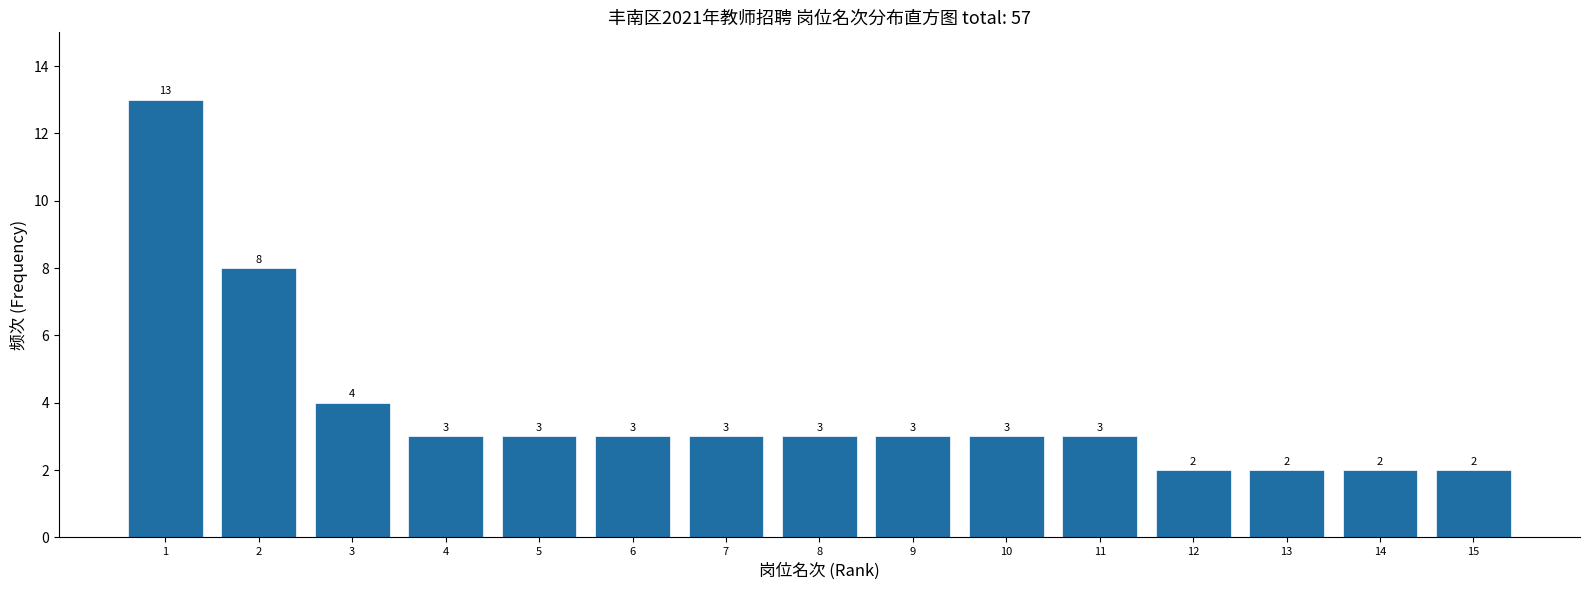

Reading left to right, transcribe all the data shown in this chart.

13	8	4	3	3	3	3	3	3	3	3	2	2	2	2